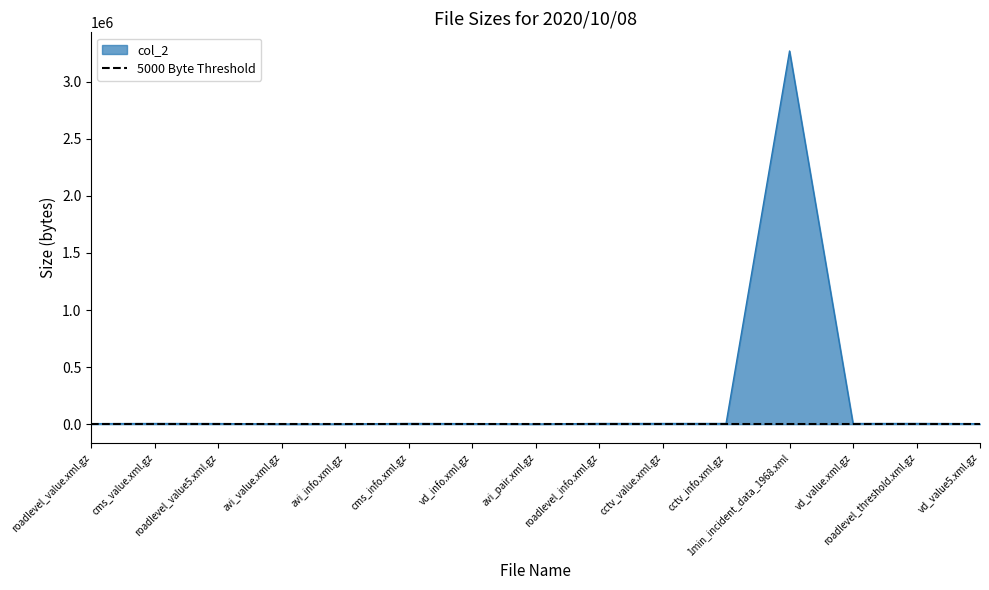

At which category does the data reach its first local peak?

cms_value.xml.gz